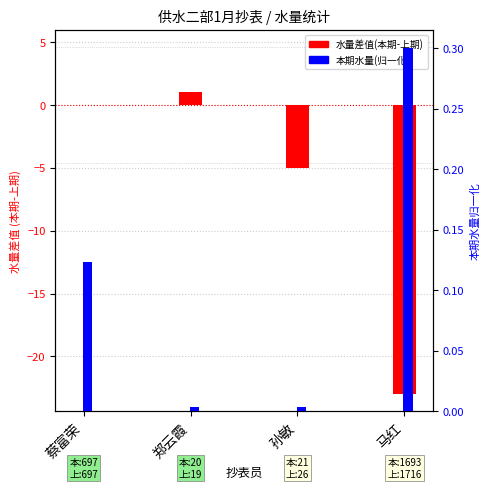

At 马红, list the series in order from largest to smallest.

本期水量(归一化), 水量差值(本期-上期)